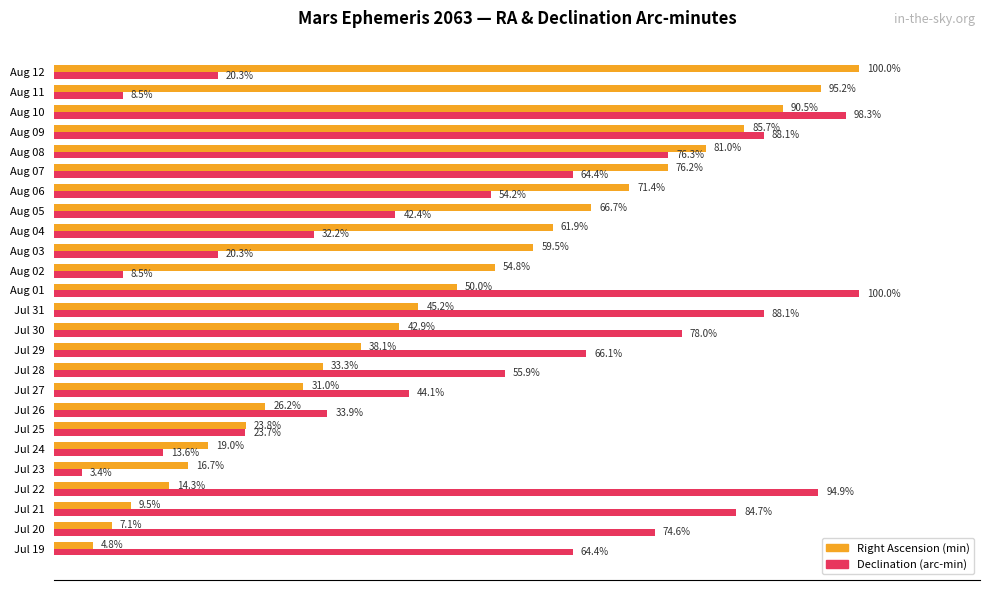

Between Jul 23 and Jul 30, which series saw the biggest shift?

Declination (arc-min)